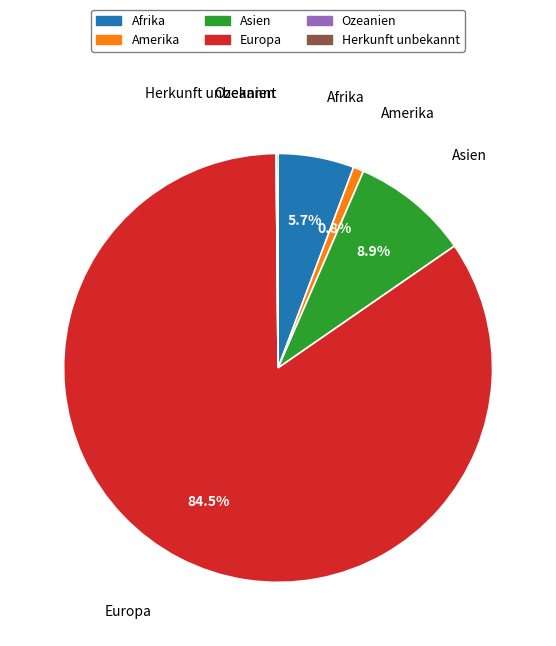

True or false: Europa accounts for 93% of the total.

False